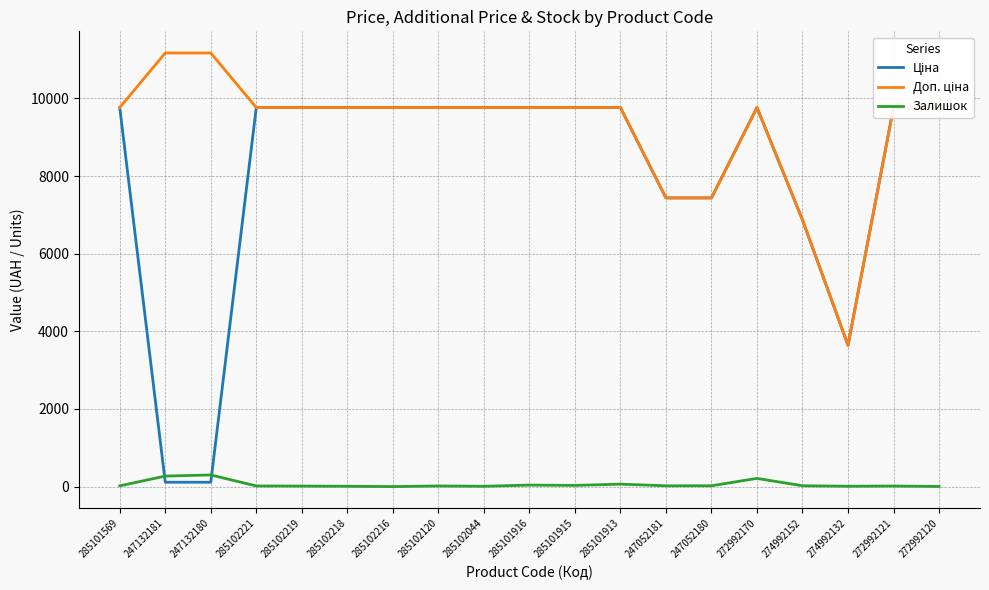

Rank the series at 285102219 from highest to lowest value.

Ціна, Доп. ціна, Залишок